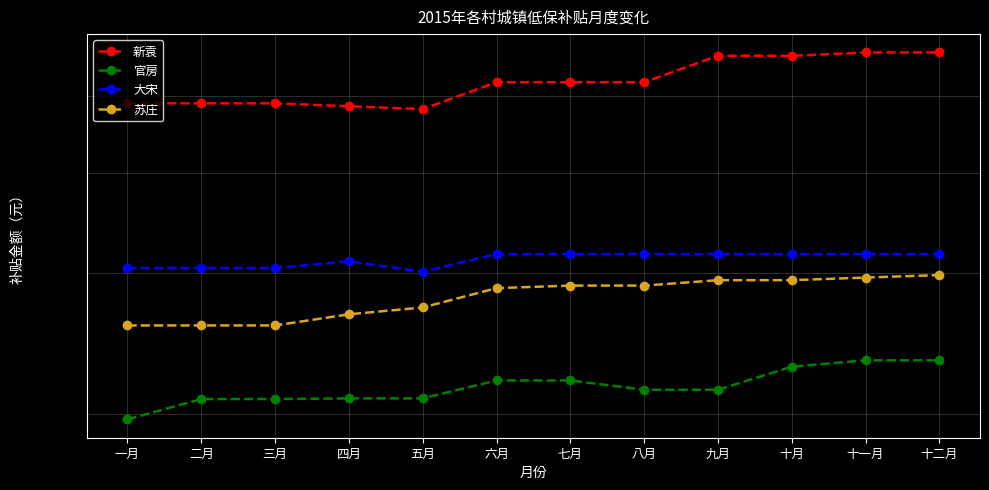

What is the sum of all 苏庄 values?

335896